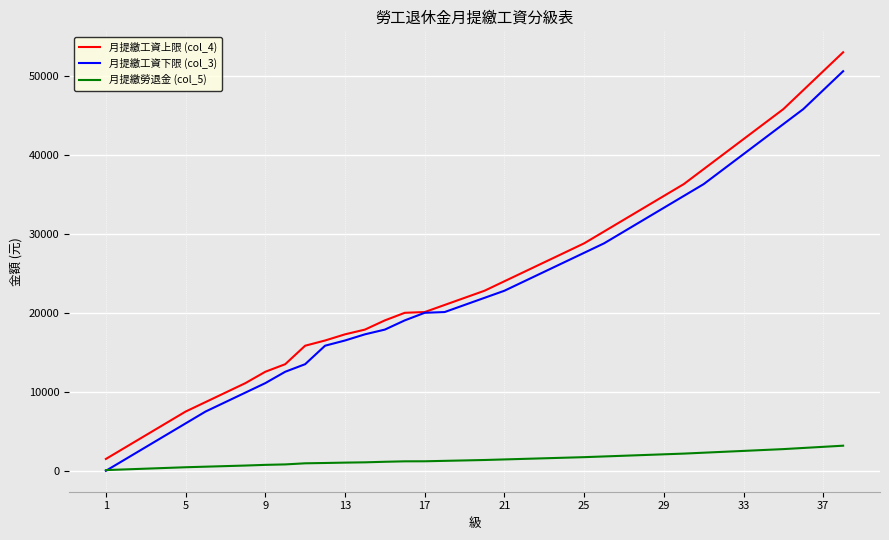

True or false: 月提繳工資上限 (col_4) and 月提繳勞退金 (col_5) cross at least once.

False